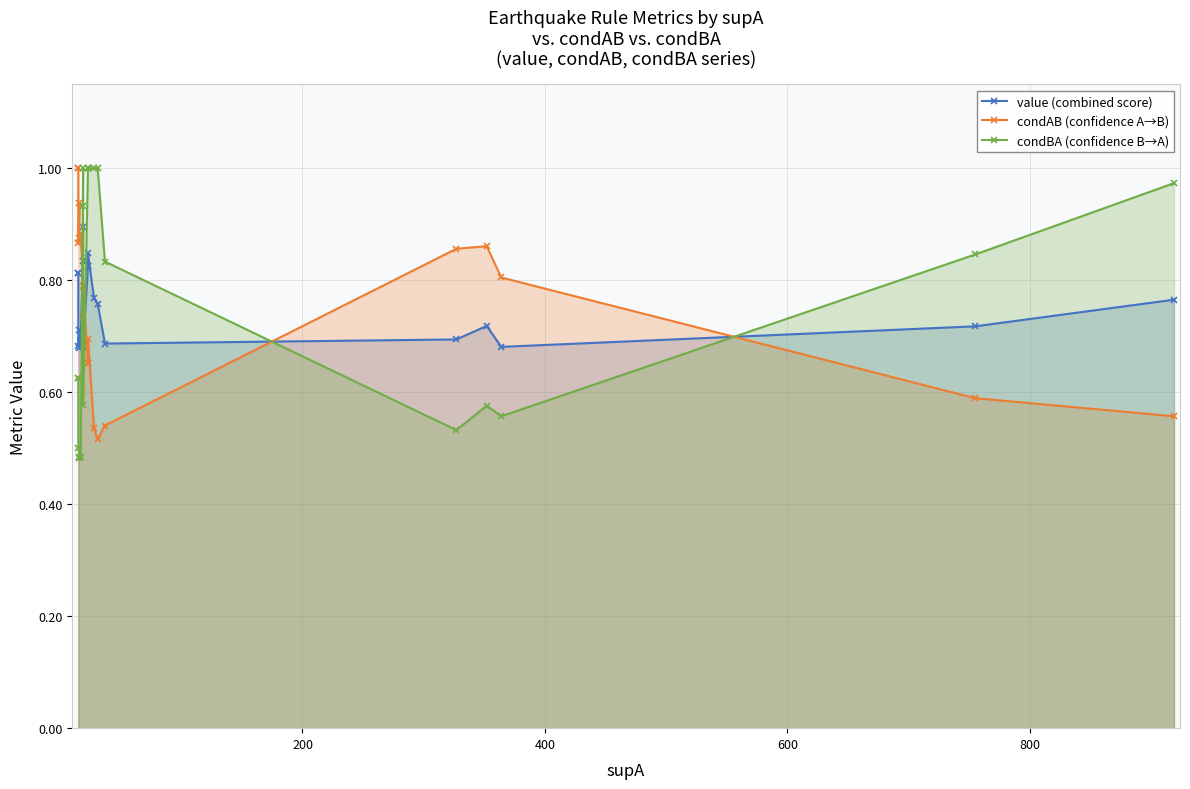

What is the minimum value shown in the chart?

0.5